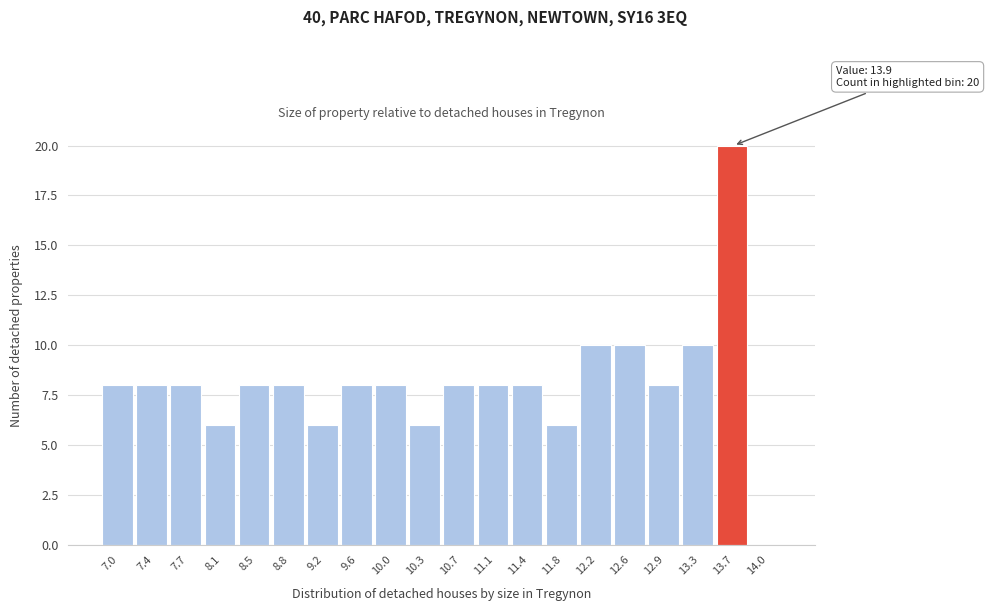

Reading left to right, list all the values displayed in this chart.

7.0=8	7.4=8	7.7=8	8.1=6	8.5=8	8.8=8	9.2=6	9.6=8	10.0=8	10.3=6	10.7=8	11.1=8	11.4=8	11.8=6	12.2=10	12.6=10	12.9=8	13.3=10	13.7=20	14.0=0